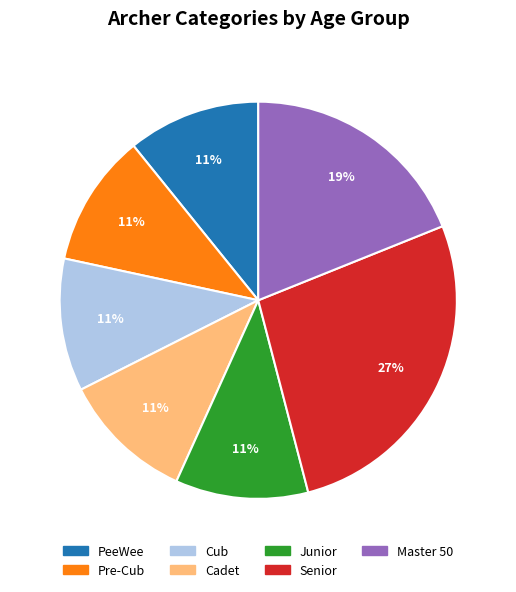

What is the largest slice in the pie chart?

Senior